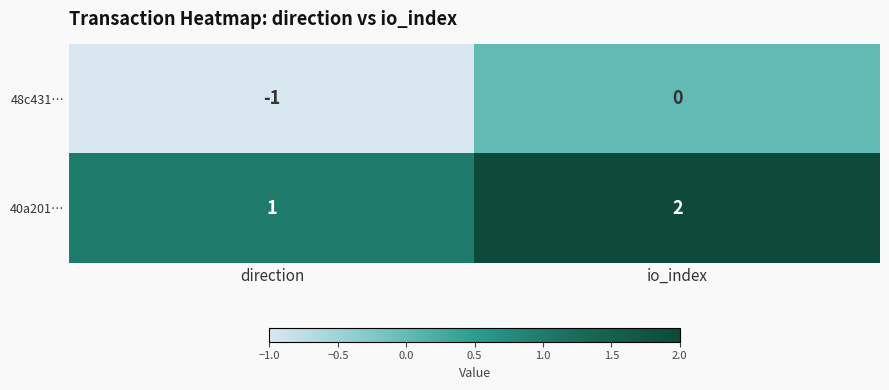

What is the sum of all 40a201… values?

3